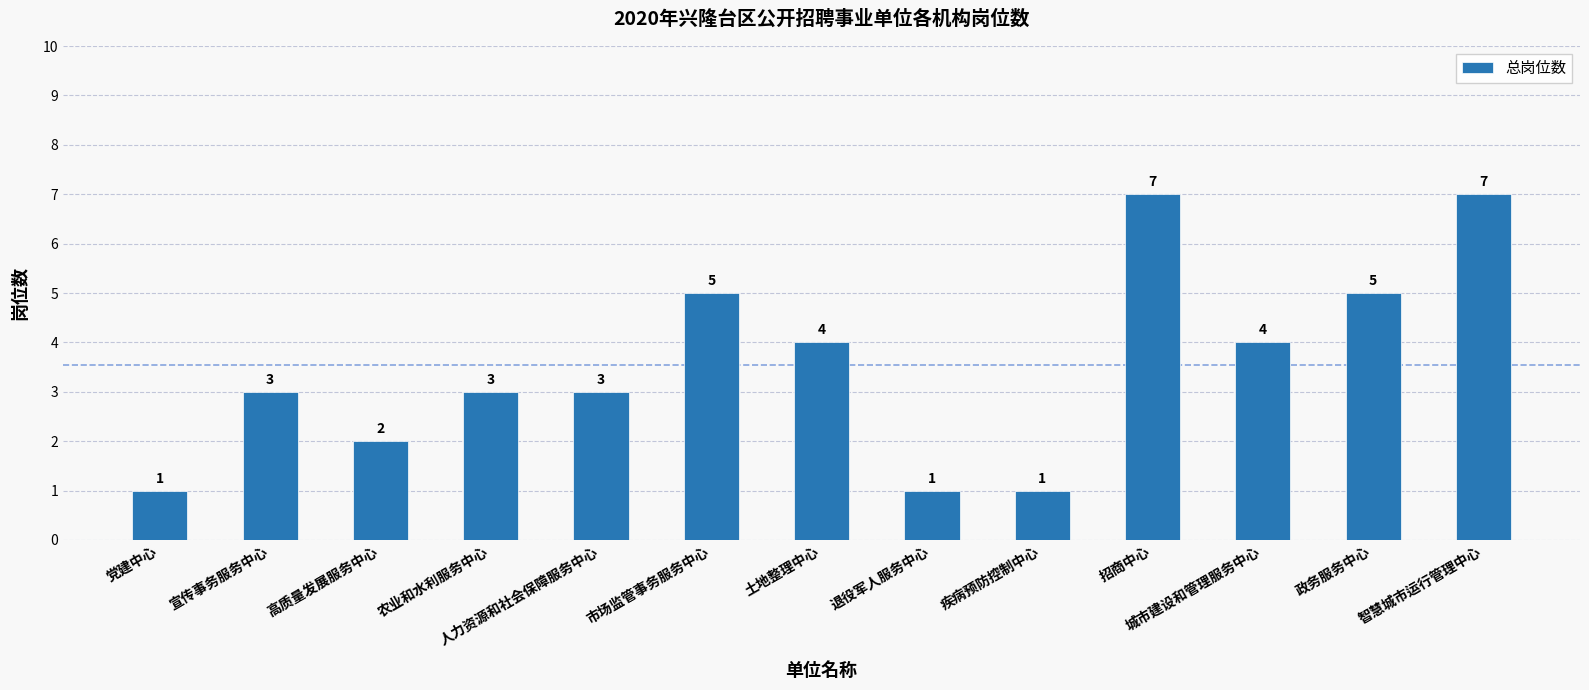

Count the values in the range 2 to 5.

8